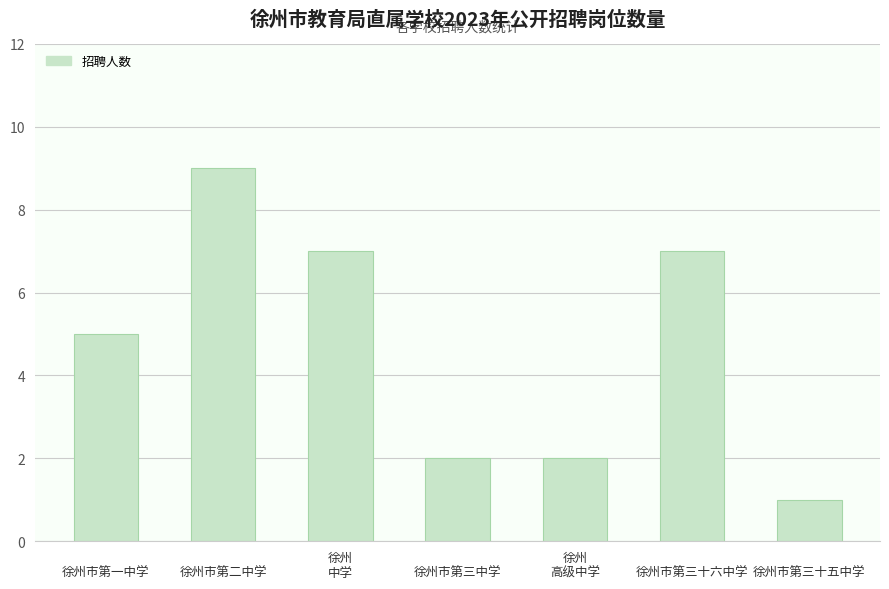

Is it true that the value at 
徐州市第一中学 is 5?

True